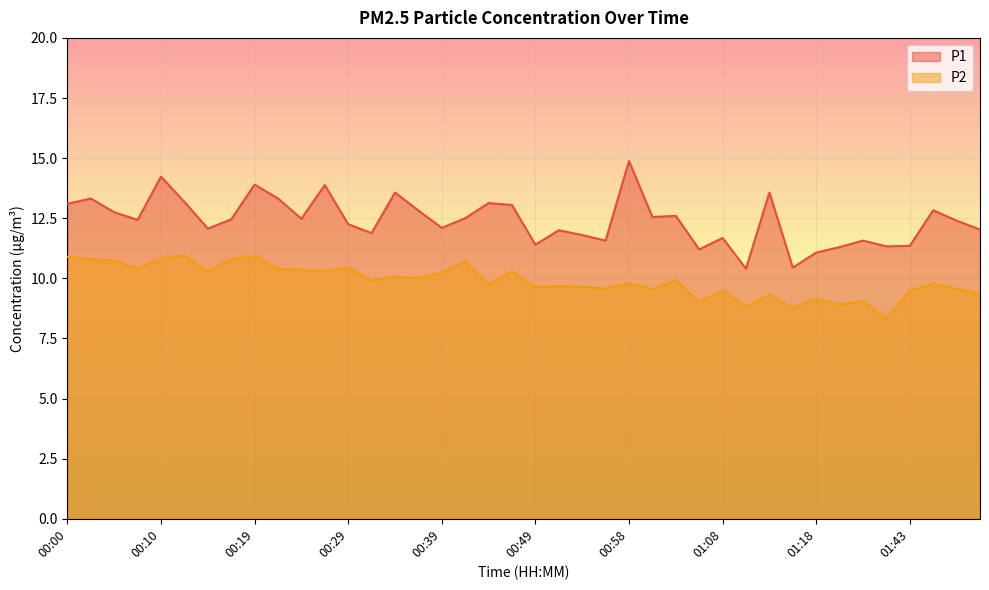

What is the spread (max minus min) of values at 00:07?

2.0